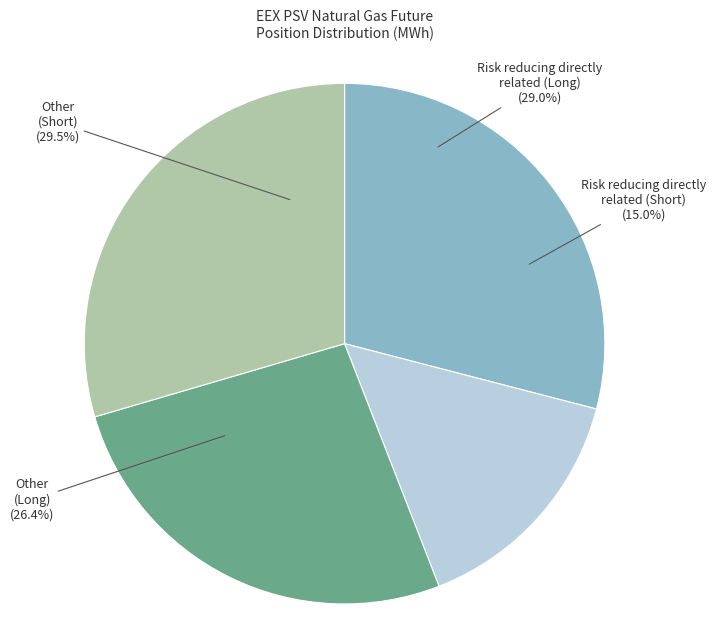

Count the number of slices in the pie.

4